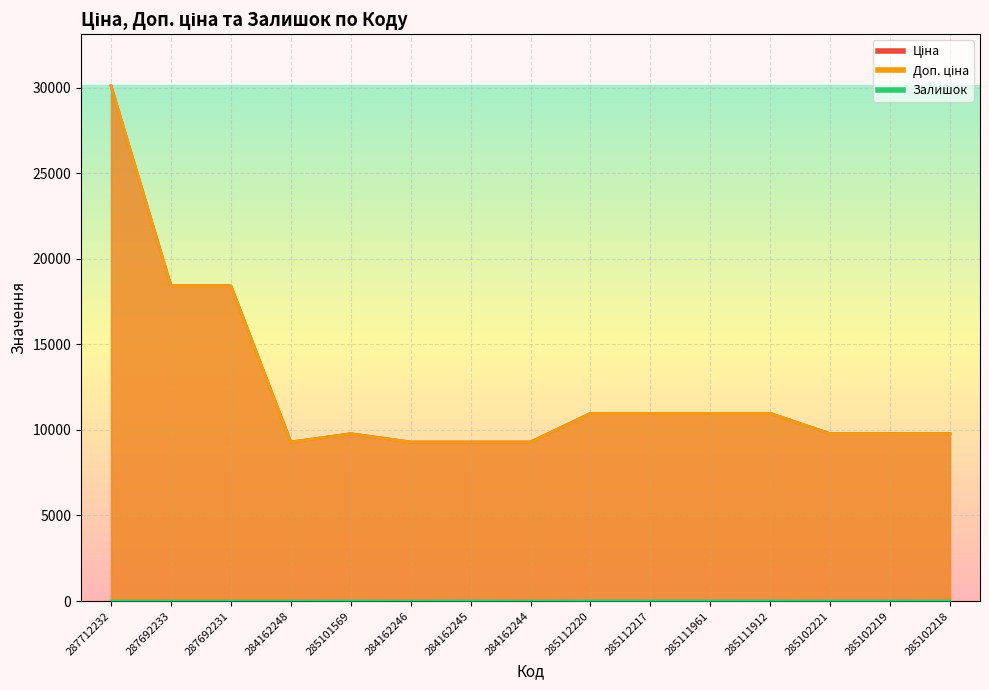

List the series in order of their peak value, highest first.

Ціна, Доп. ціна, Залишок